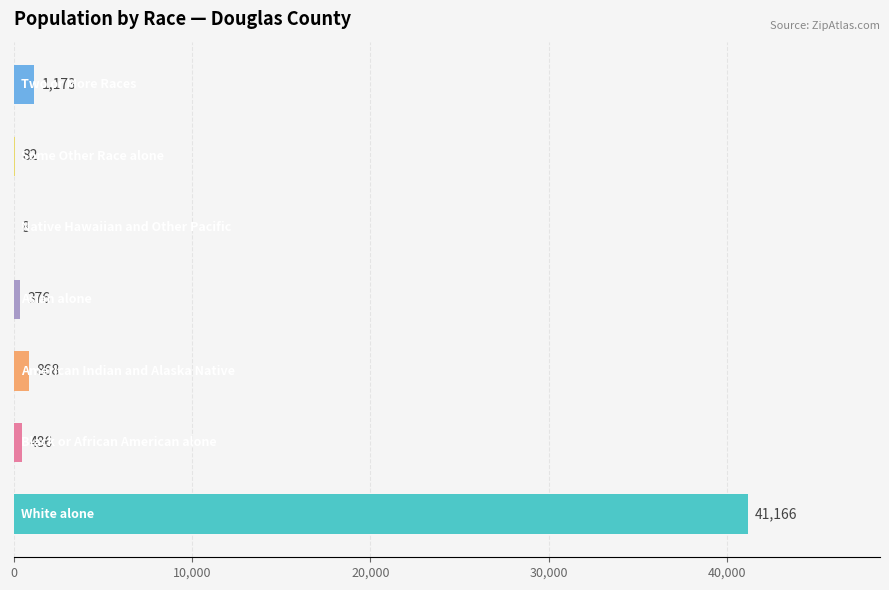

What is the greatest value displayed?

41166